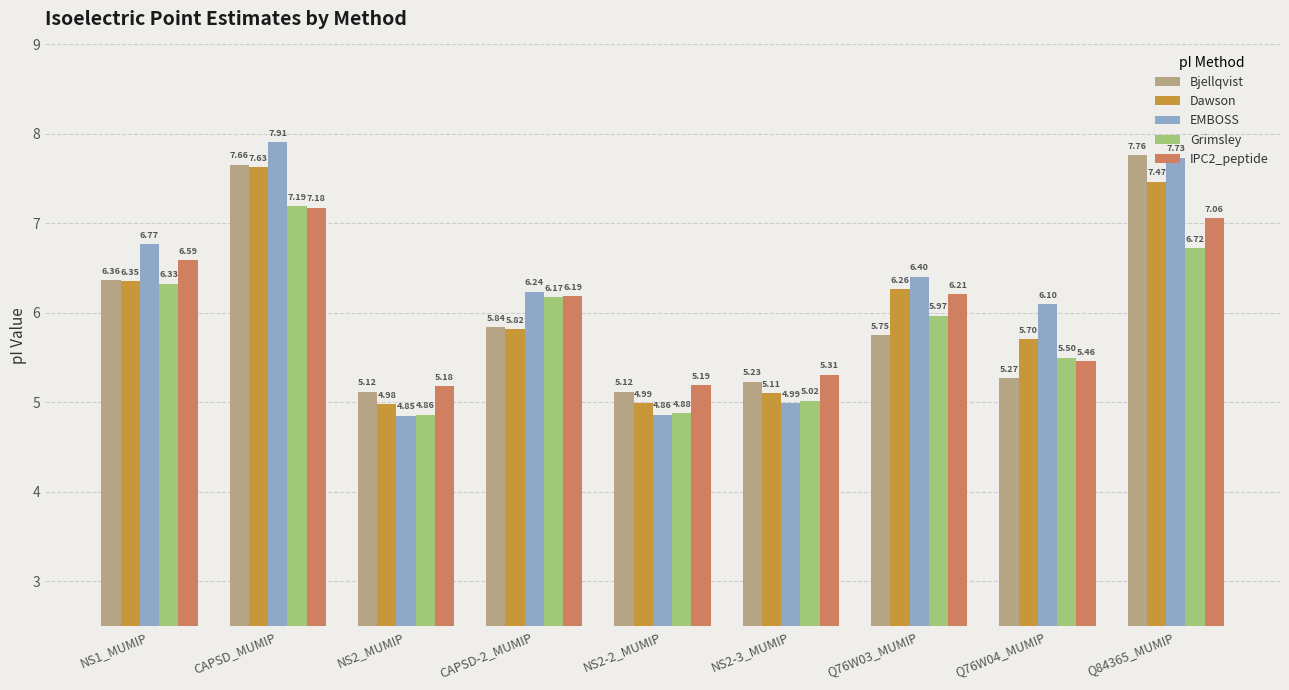

Is the value of Grimsley at Q84365_MUMIP greater than the value of IPC2_peptide at CAPSD_MUMIP?

No